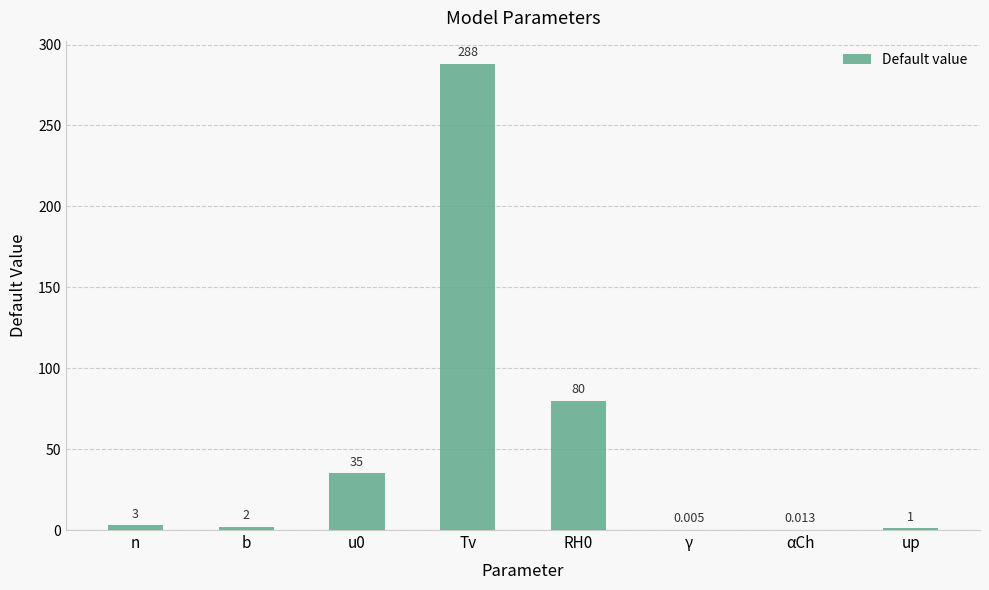

Which has a higher value, γ or Tv?

Tv